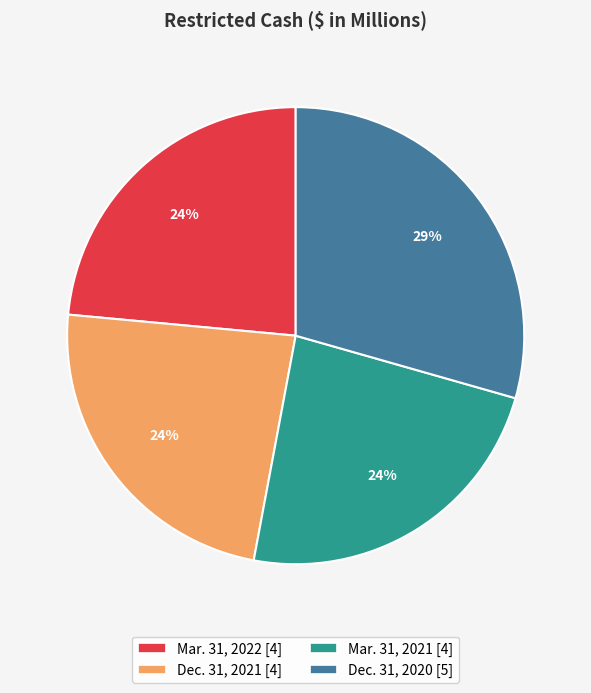

The Dec. 31, 2021 slice represents 35% of the pie. True or false?

False